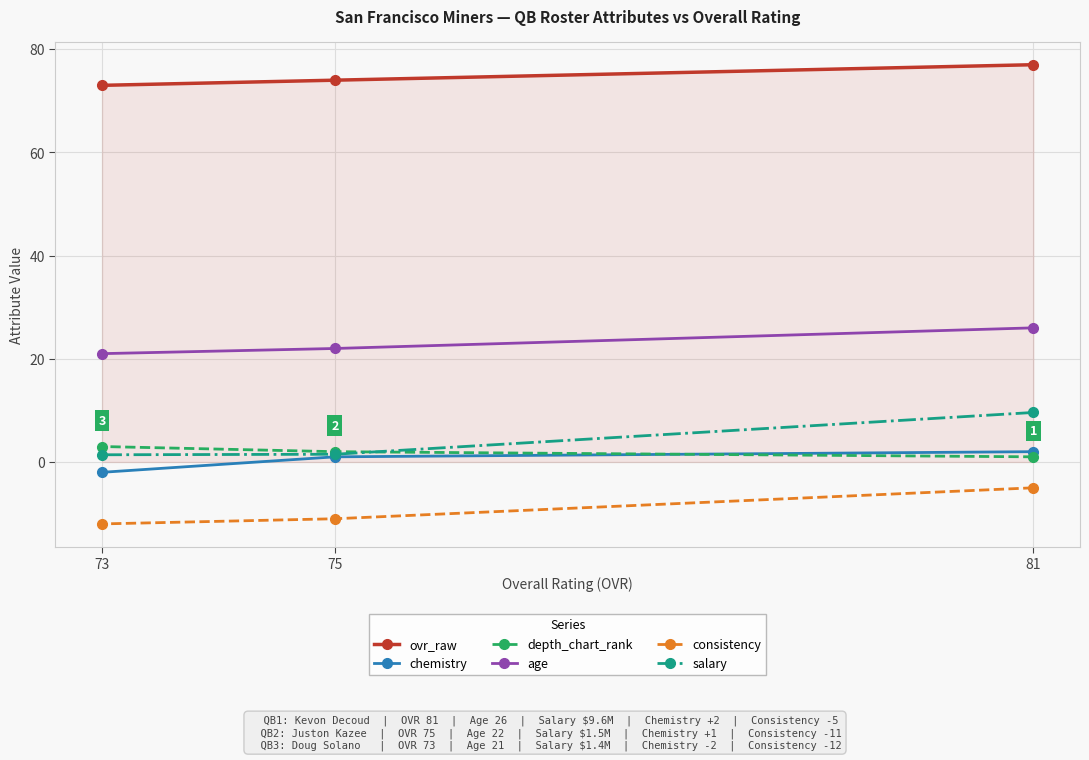

What is the difference between the maximum and second lowest values in the chemistry series?

1.0